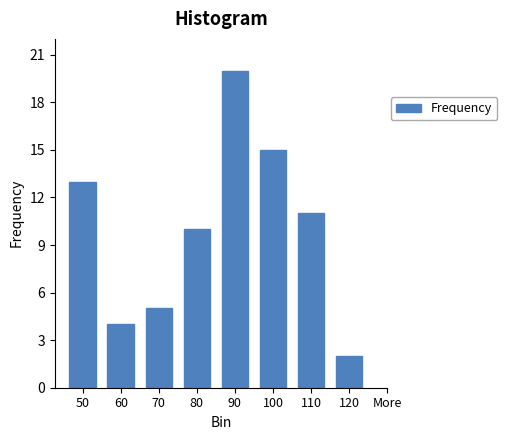

Reading left to right, transcribe all the data shown in this chart.

50=13	60=4	70=5	80=10	90=20	100=15	110=11	120=2